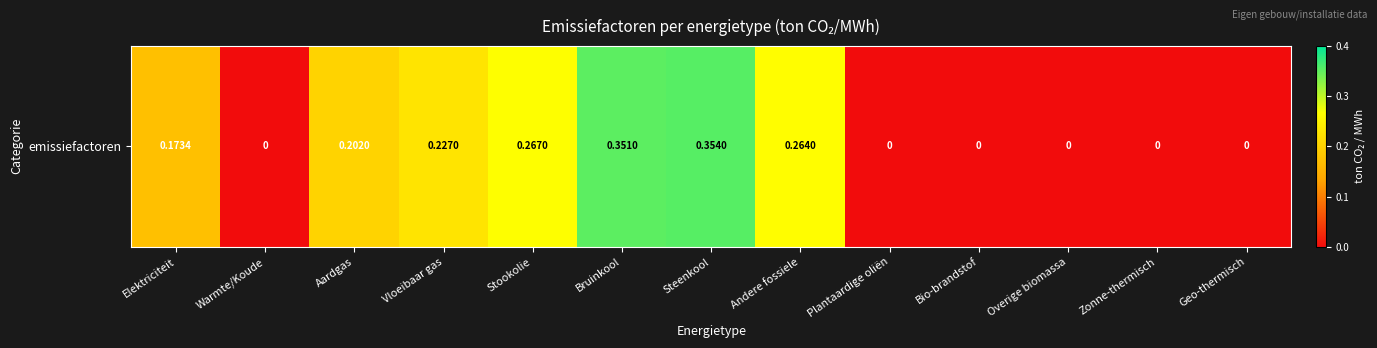

True or false: the data shows 0.2 at Aardgas.

True